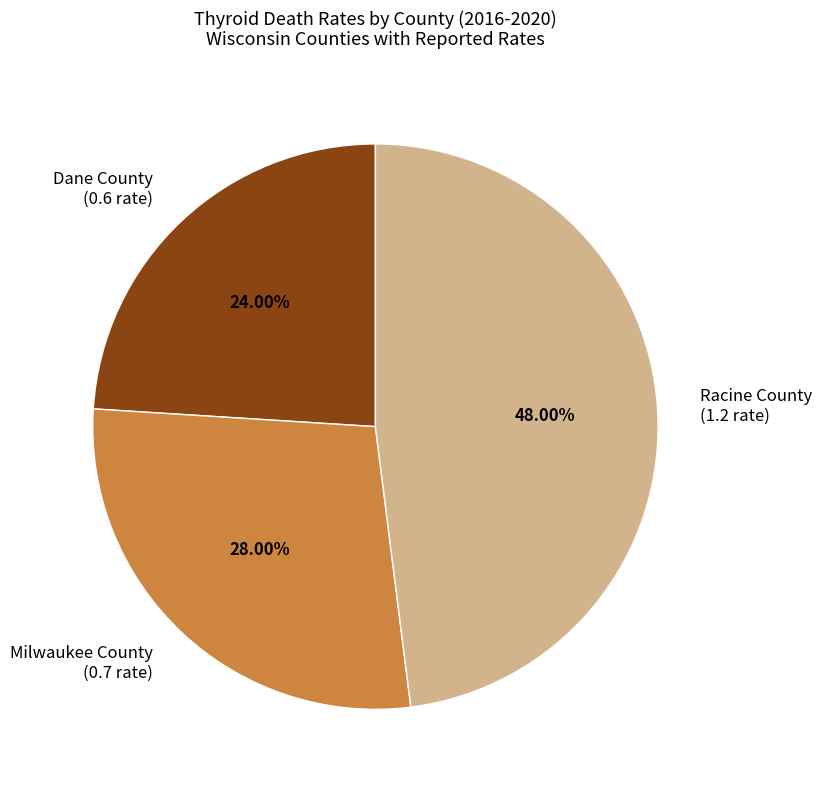

What is the ratio of the value at Milwaukee County to the value at Racine County?

0.6